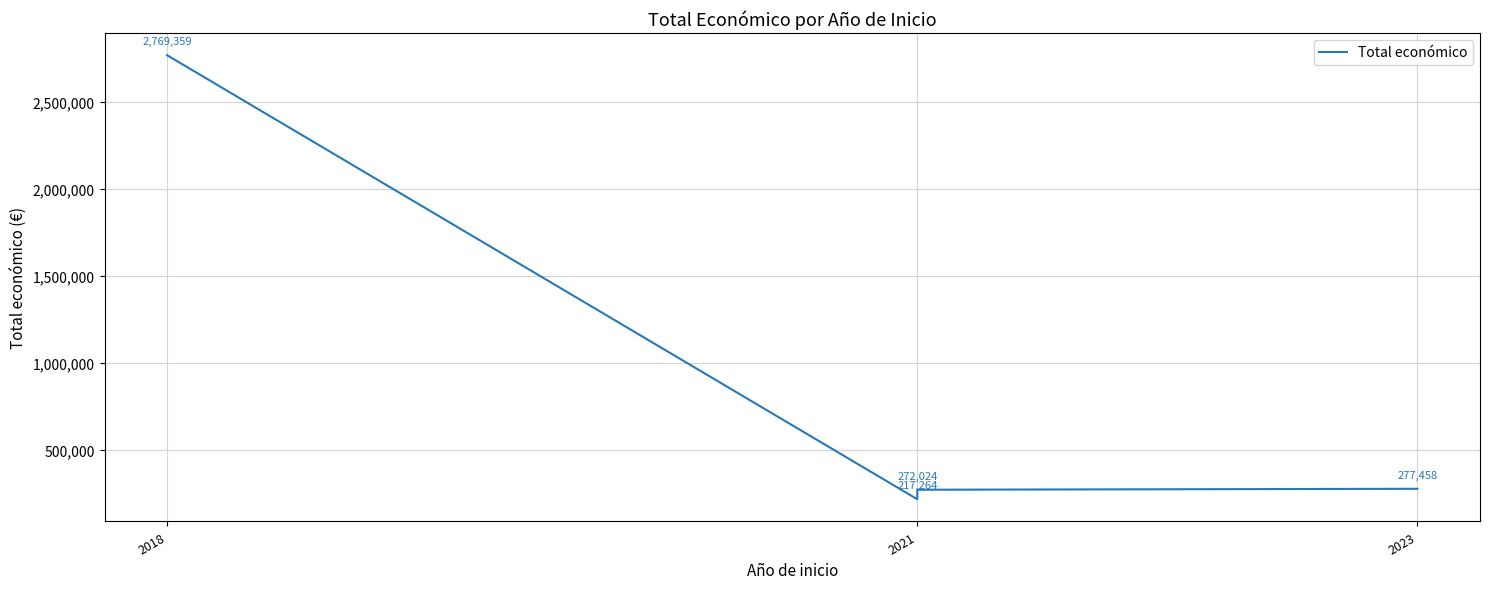

At which label does the data first exceed 277458?

2018